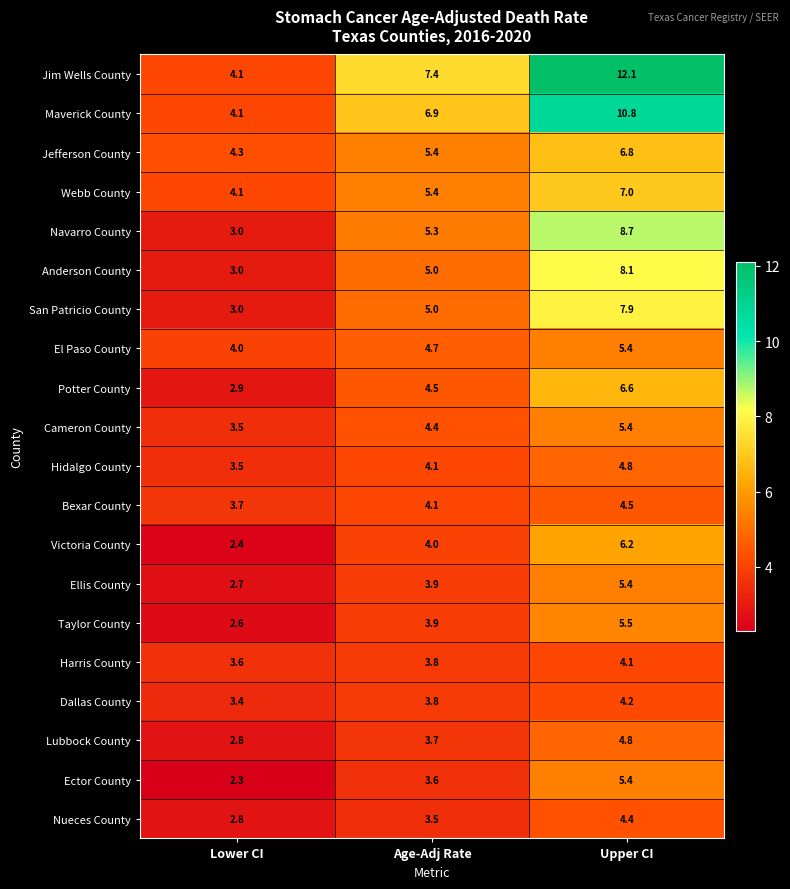

True or false: Maverick County has a value of 10.8 at Upper CI.

True